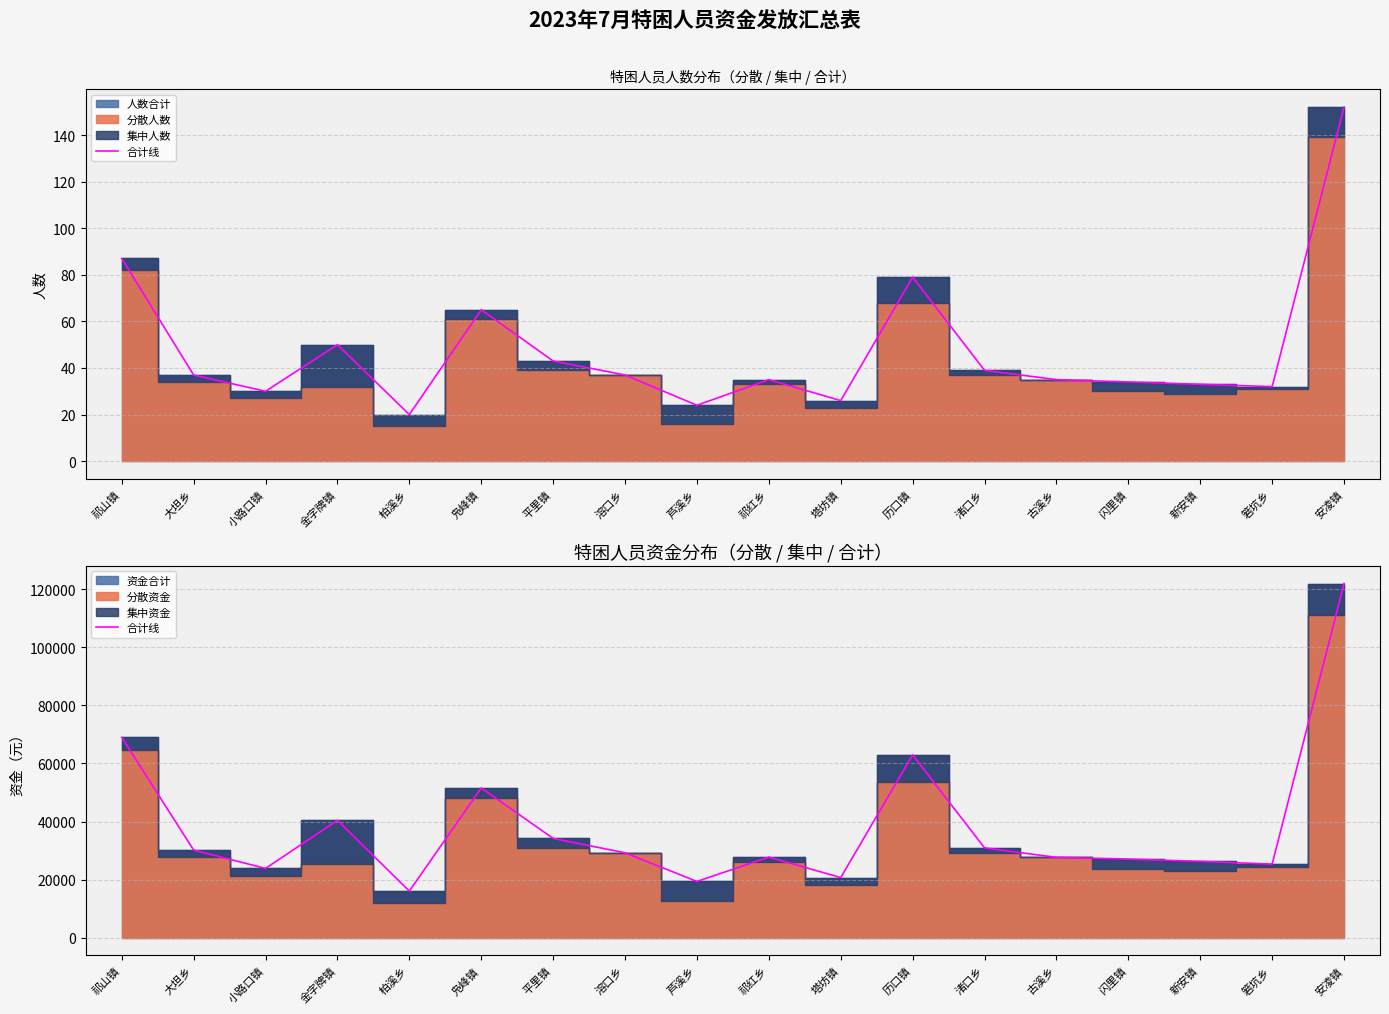

What is the value of the 2nd point from the left?

30170